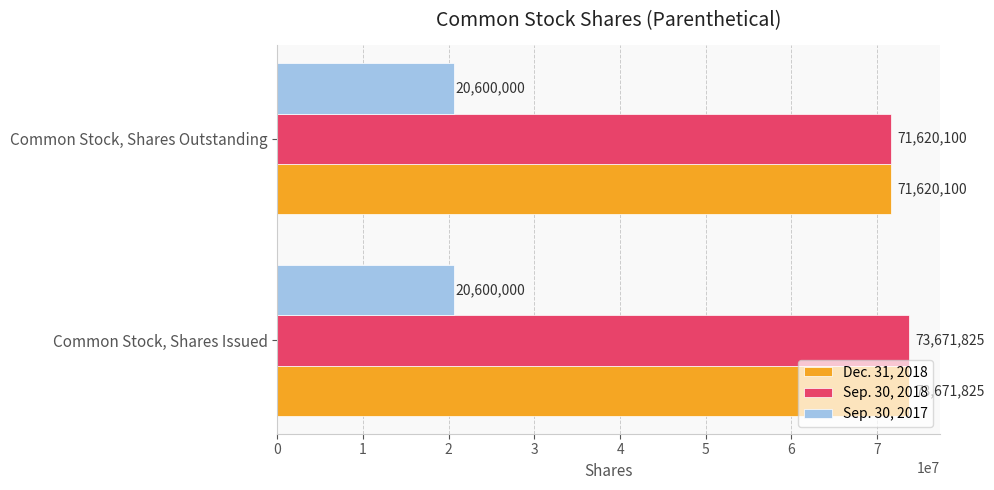

True or false: Sep. 30, 2018 has a value of 21414448 at Common Stock, Shares Issued.

False